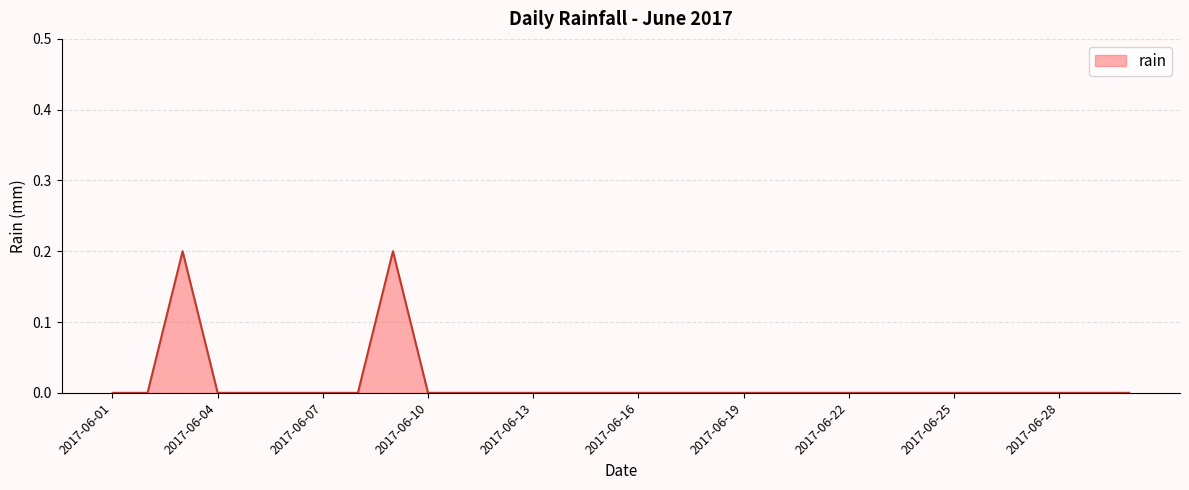

How many lines are shown in the chart?

1